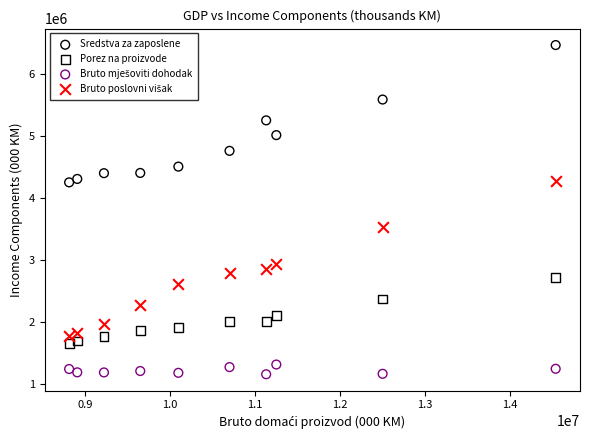

Which series contains the highest Y value?

Sredstva za zaposlene